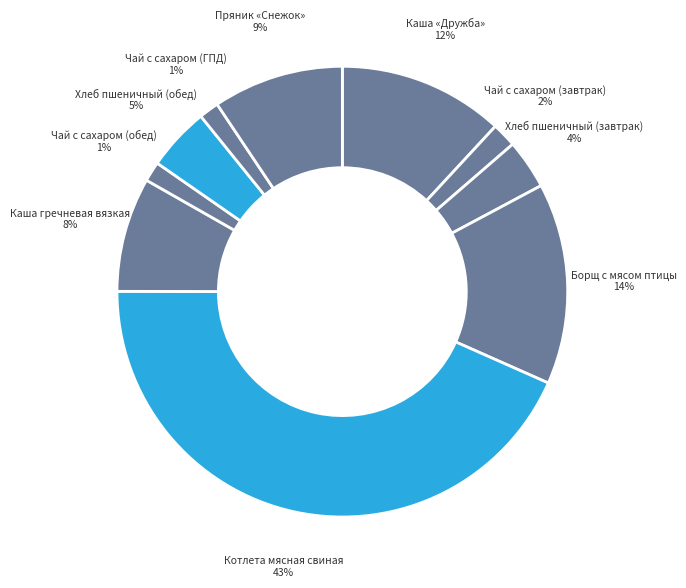

How many segments does this pie chart have?

10